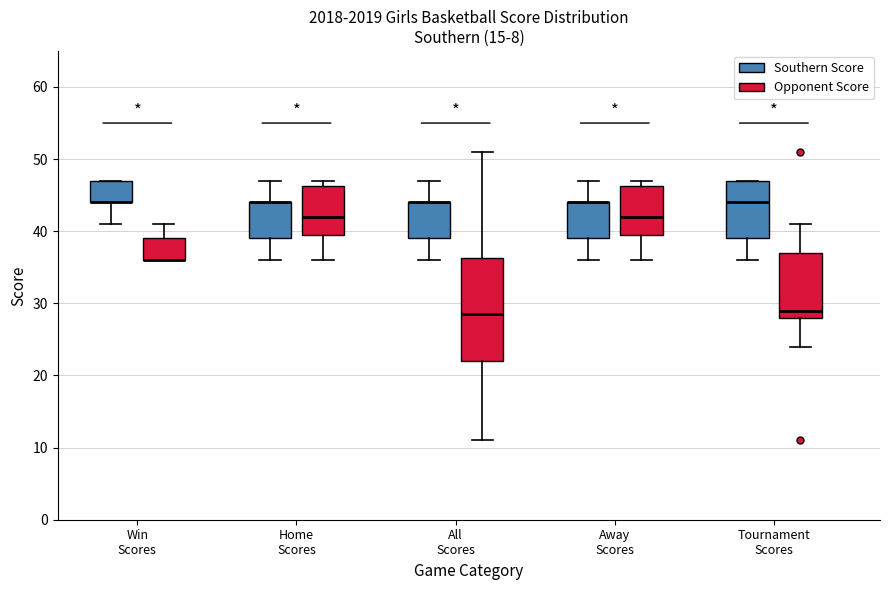

Reading left to right, transcribe this box plot: for each box, give where its median line is, the range the box spans, and where its two whiskers end, as read against the y-axis. The values are not printed on the chart, so give them approximately, as read against the axis.

Win Scores (Southern Score): median 44 (drawn on the box's lower edge), box 44 to 47, whiskers 41 to 47
Win Scores (Opponent Score): median 36 (drawn on the box's lower edge), box 36 to 39, whiskers 36 to 41
Home Scores (Southern Score): median 44 (drawn on the box's upper edge), box 39 to 44, whiskers 36 to 47
Home Scores (Opponent Score): median 42, box 40 to 46, whiskers 36 to 47
All Scores (Southern Score): median 44 (drawn on the box's upper edge), box 39 to 44, whiskers 36 to 47
All Scores (Opponent Score): median 29, box 22 to 36, whiskers 11 to 51
Away Scores (Southern Score): median 44 (drawn on the box's upper edge), box 39 to 44, whiskers 36 to 47
Away Scores (Opponent Score): median 42, box 40 to 46, whiskers 36 to 47
Tournament Scores (Southern Score): median 44, box 39 to 47, whiskers 36 to 47
Tournament Scores (Opponent Score): median 29, box 28 to 37, whiskers 24 to 41